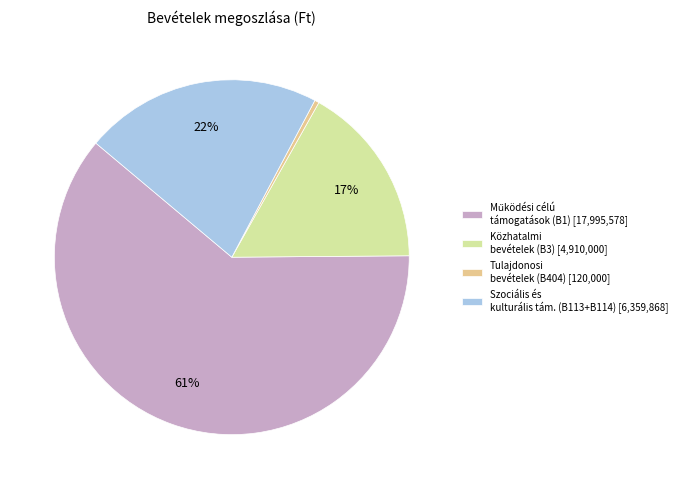

The Szociális és kulturális tám. (B113+B114) [6,359,868] slice represents 22% of the pie. True or false?

True